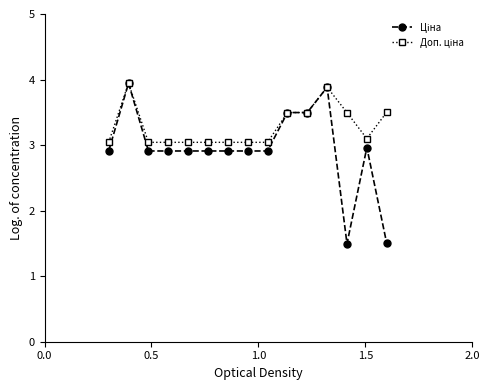

At how many categories does at least one series exceed 2?

15